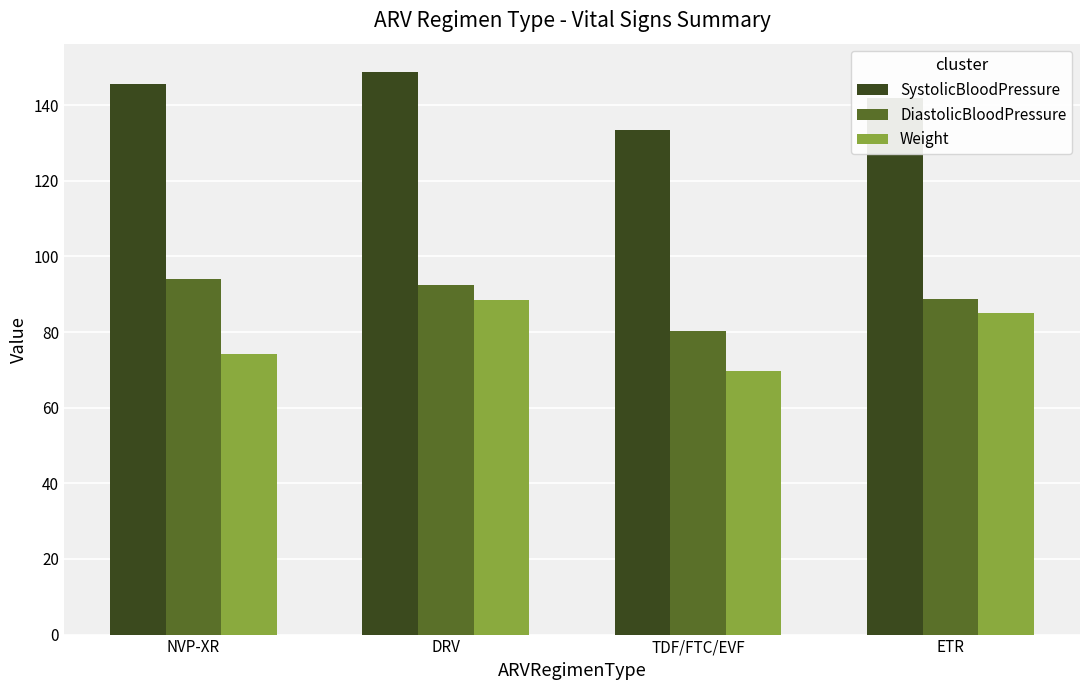

What is the label of the 1st bar from the left?

NVP-XR